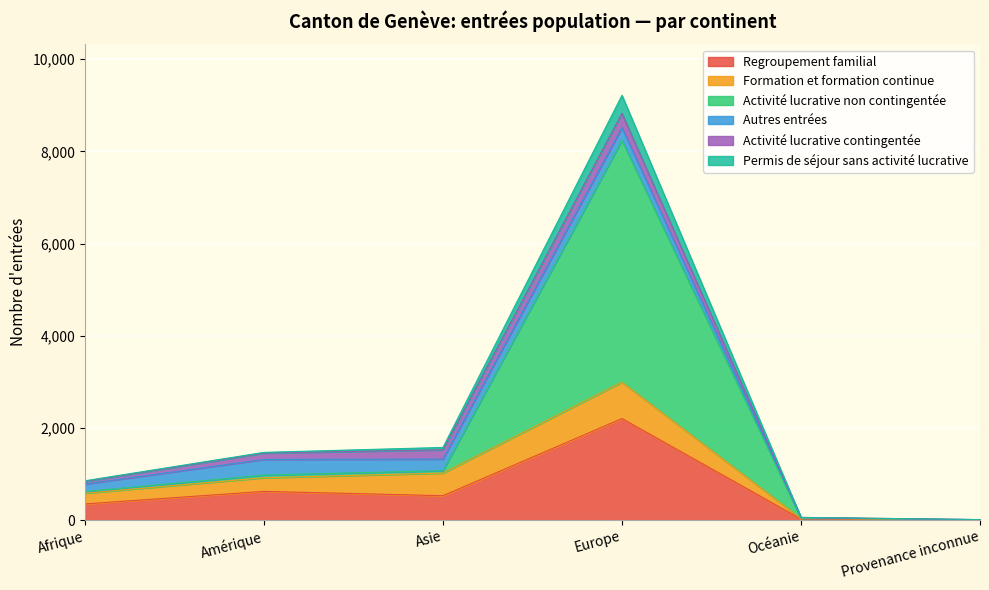

Which category has the highest value in the Regroupement familial series?

Europe